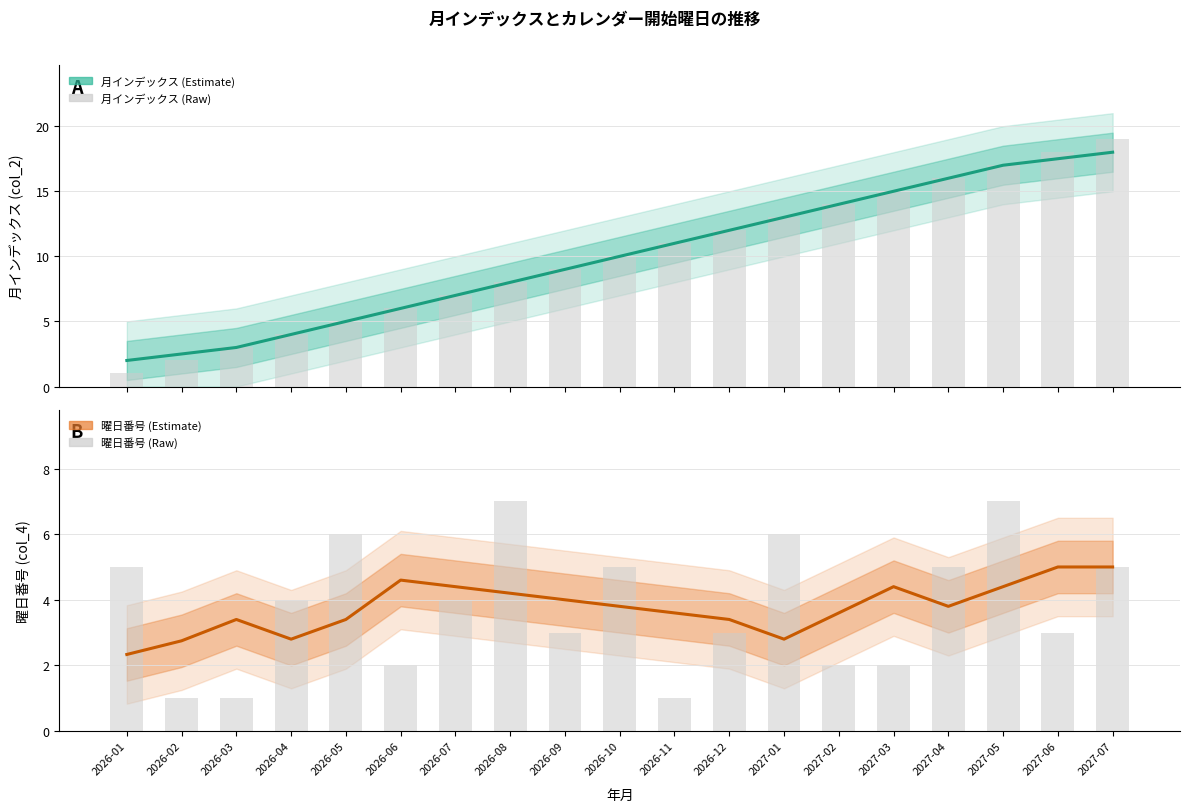

Where is 曜日番号 (col_4) nearest to the value 3?

2026-04